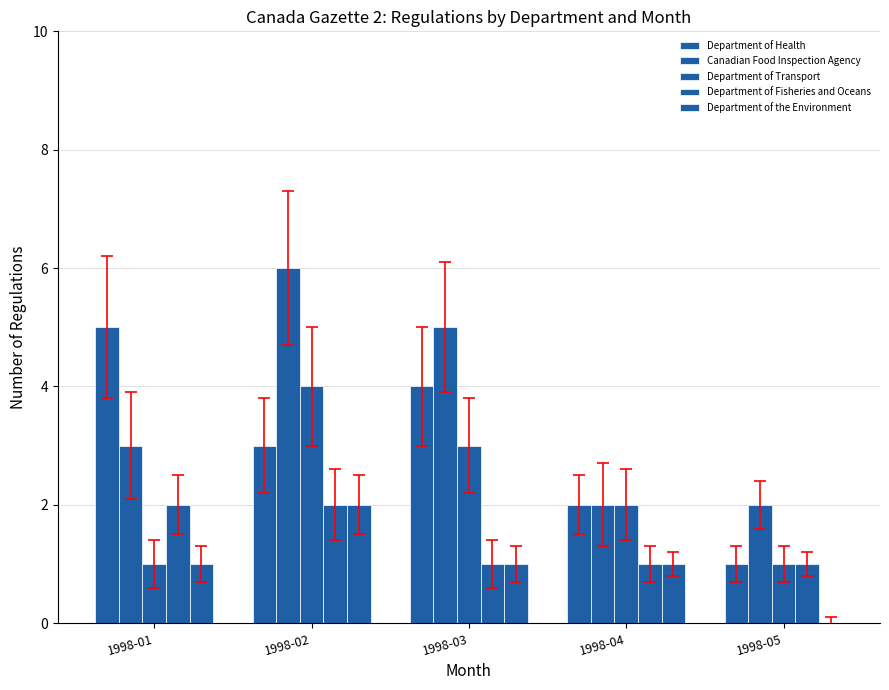

How many groups of bars are there?

5